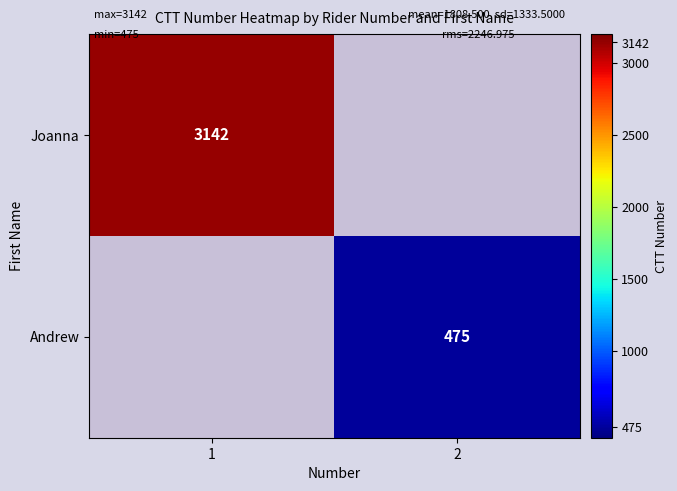

True or false: Joanna has a value of 4465 at 1.

False